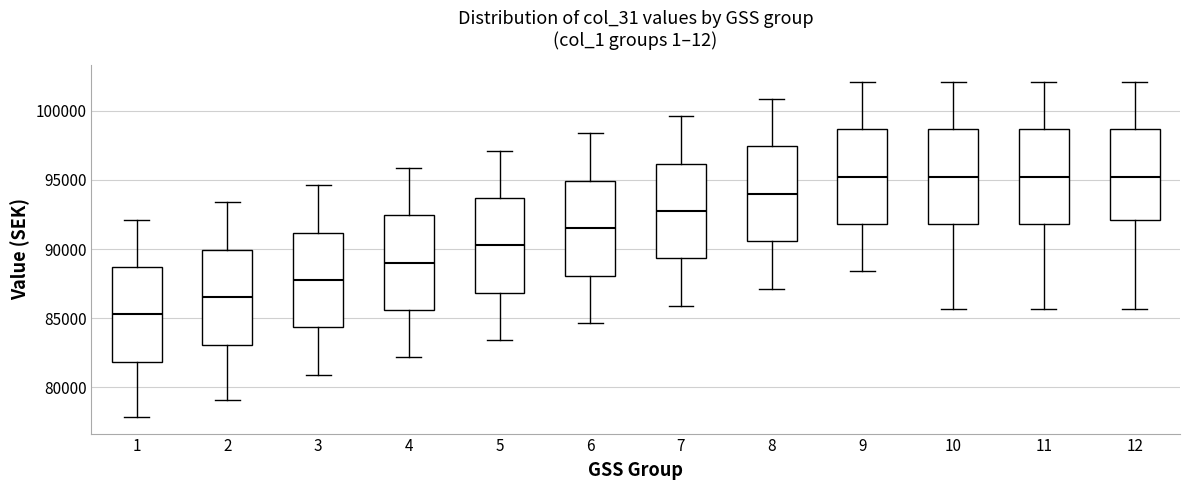

Reading left to right, transcribe this box plot: for each box, give where its median line is, the range the box spans, and where its two whiskers end, as read against the y-axis. The values are not printed on the chart, so give them approximately, as read against the axis.

1: median 85500, box 82000 to 88500, whiskers 78000 to 92000
2: median 86500, box 83000 to 90000, whiskers 79000 to 93500
3: median 88000, box 84500 to 91000, whiskers 81000 to 94500
4: median 89000, box 85500 to 92500, whiskers 82000 to 96000
5: median 90500, box 87000 to 93500, whiskers 83500 to 97000
6: median 91500, box 88000 to 95000, whiskers 84500 to 98500
7: median 92500, box 89500 to 96000, whiskers 86000 to 99500
8: median 94000, box 90500 to 97500, whiskers 87000 to 101000
9: median 95000, box 92000 to 98500, whiskers 88500 to 102000
10: median 95000, box 92000 to 98500, whiskers 85500 to 102000
11: median 95000, box 92000 to 98500, whiskers 85500 to 102000
12: median 95000, box 92000 to 98500, whiskers 85500 to 102000